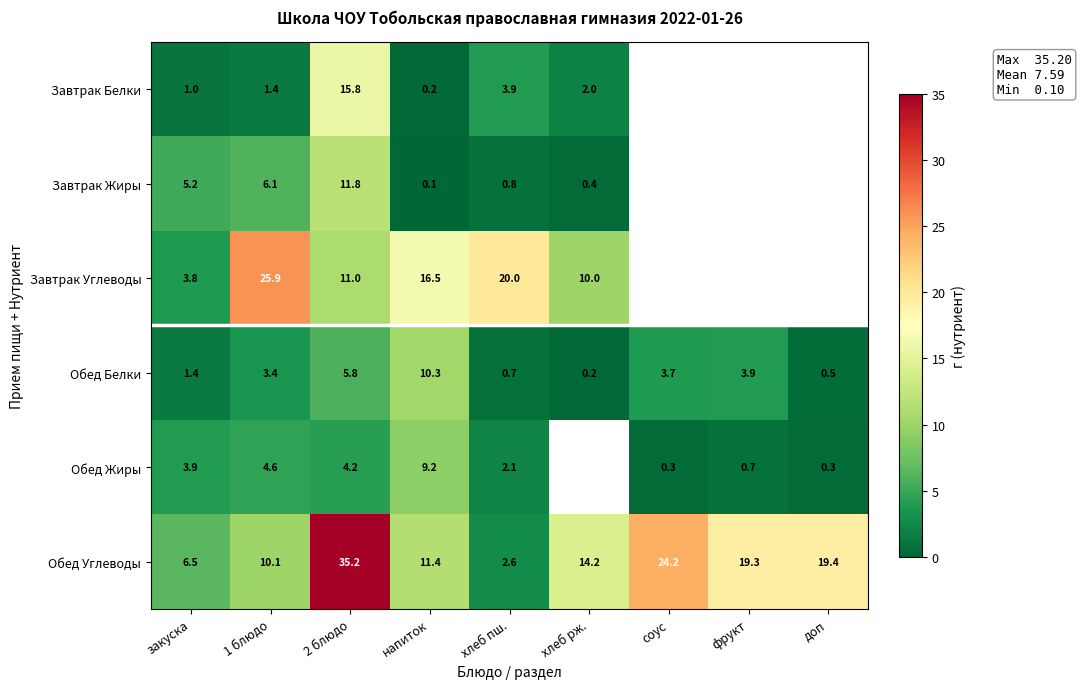

True or false: Завтрак Углеводы has a value of 3.8 at закуска.

True